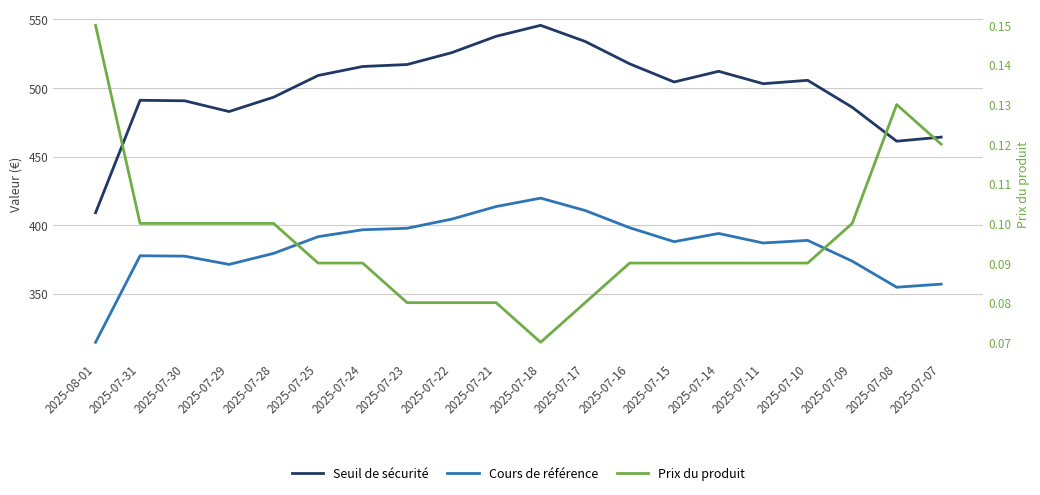

What is the difference between the maximum and minimum values in the Prix du produit series?

0.1